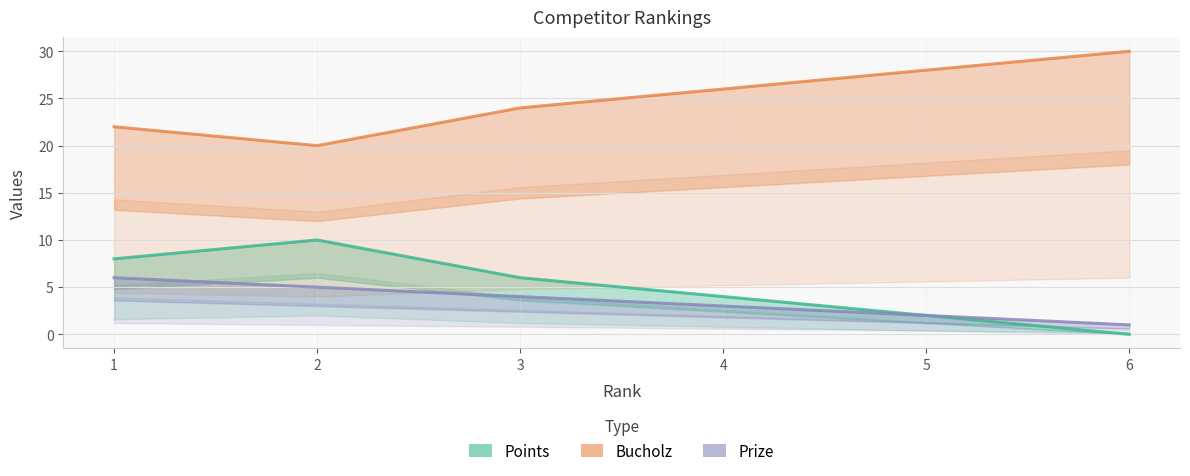

At which label does Prize reach its minimum?

6